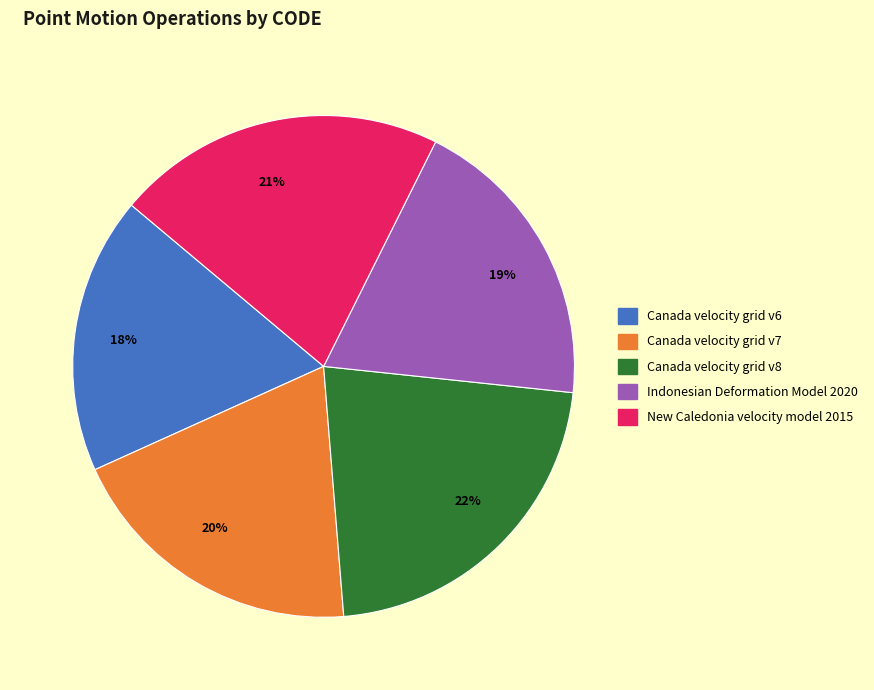

Count the number of slices in the pie.

5